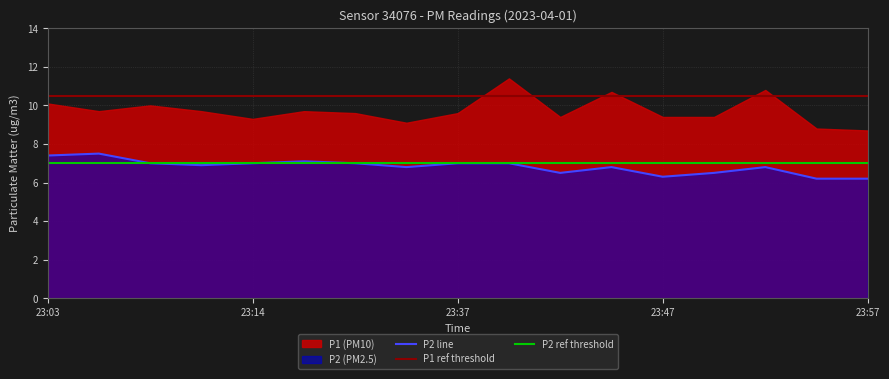

What is the change in value from 23:03 to 23:22?

-0.4